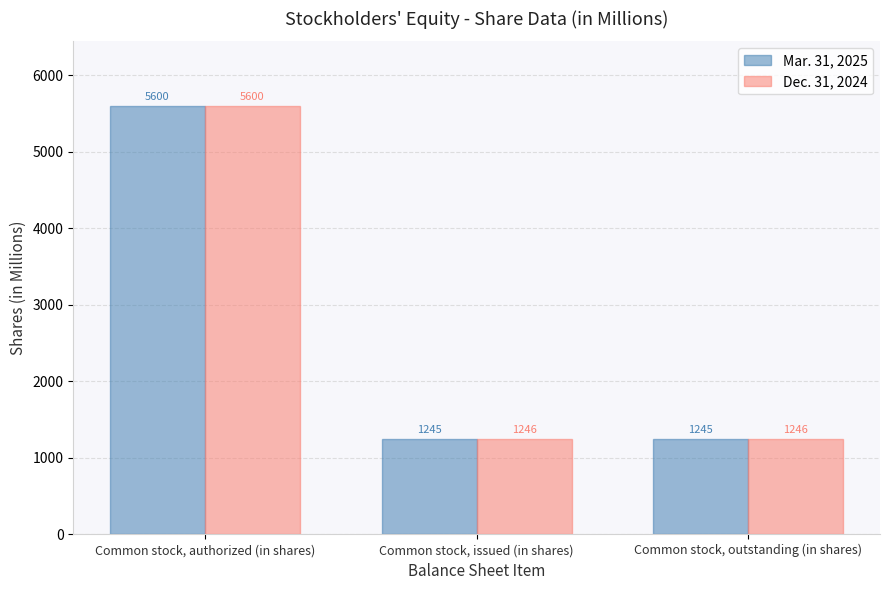

What is the maximum value shown in the chart?

5600